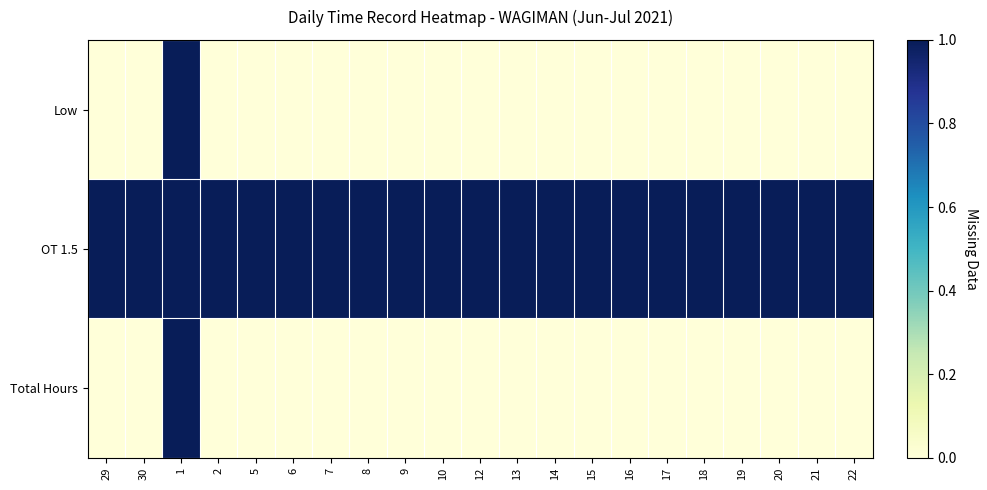

What is the spread (max minus min) of values at 14?

1